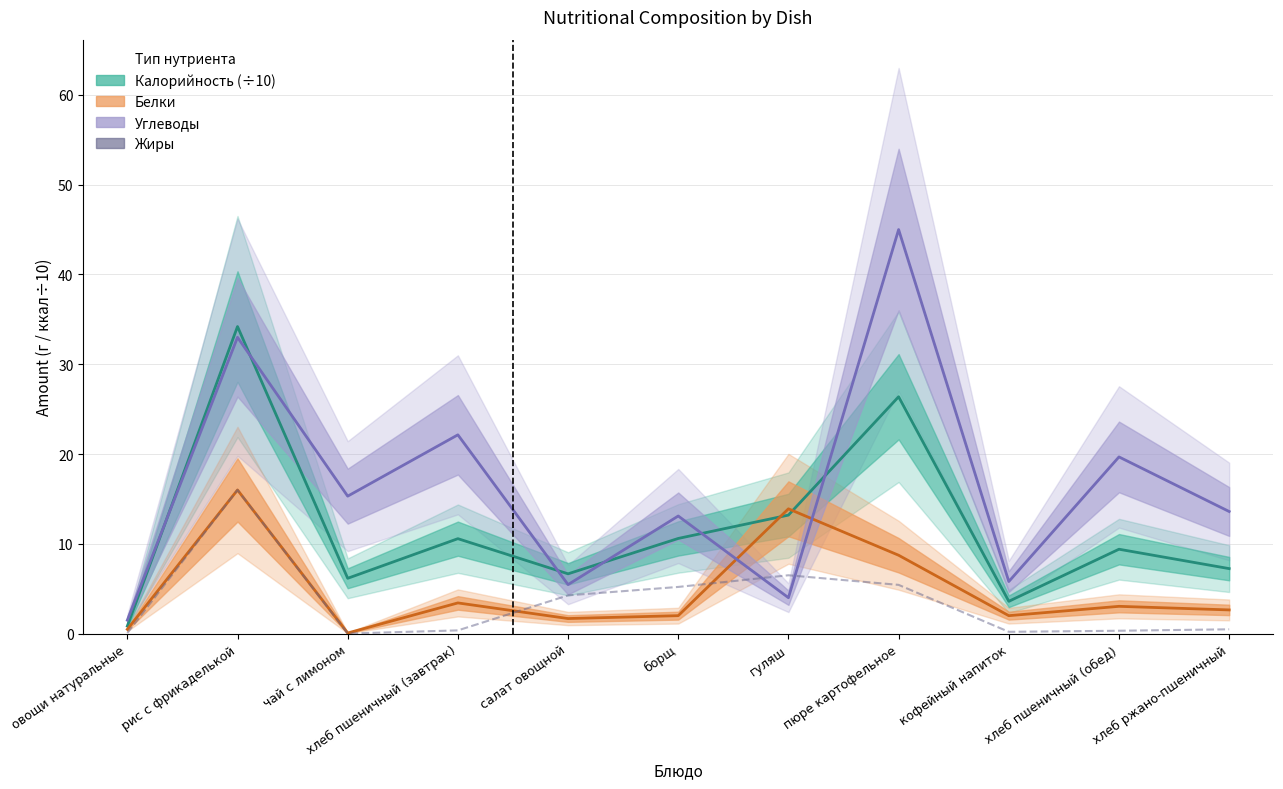

What are all the series names shown in the legend?

Калорийность (÷10), Белки, Углеводы, Жиры